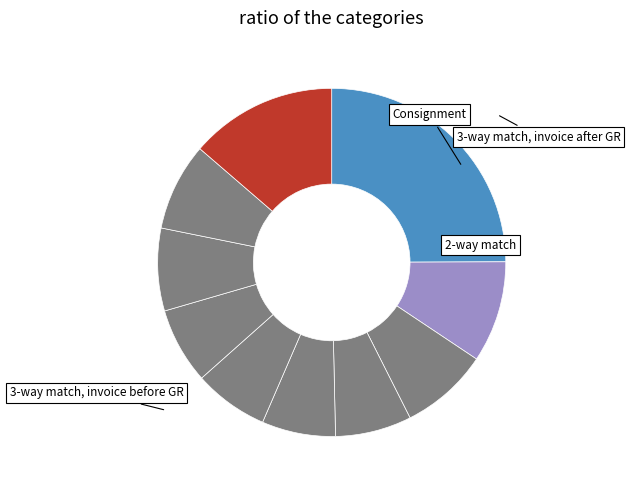

To the nearest percent, what is the average slice percentage?

10%